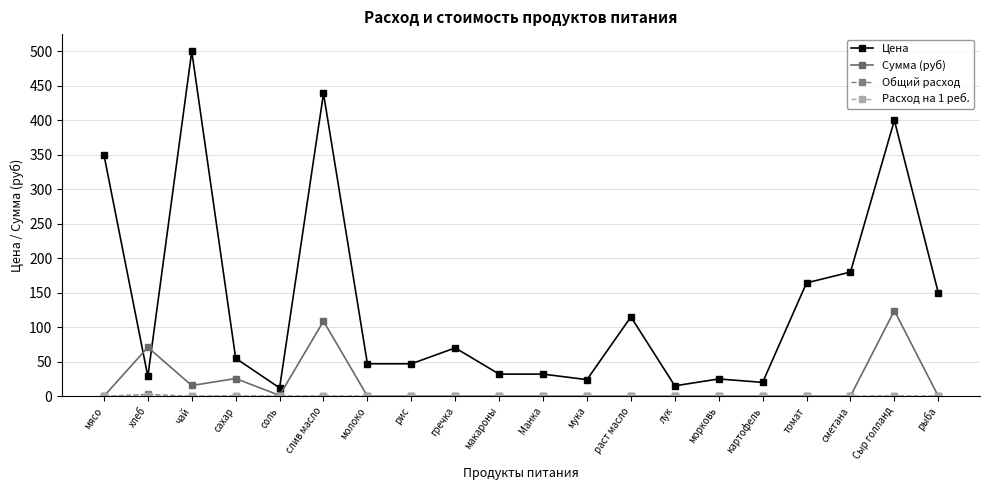

True or false: Сумма (руб) has a value of 0.0 at гречка.

True